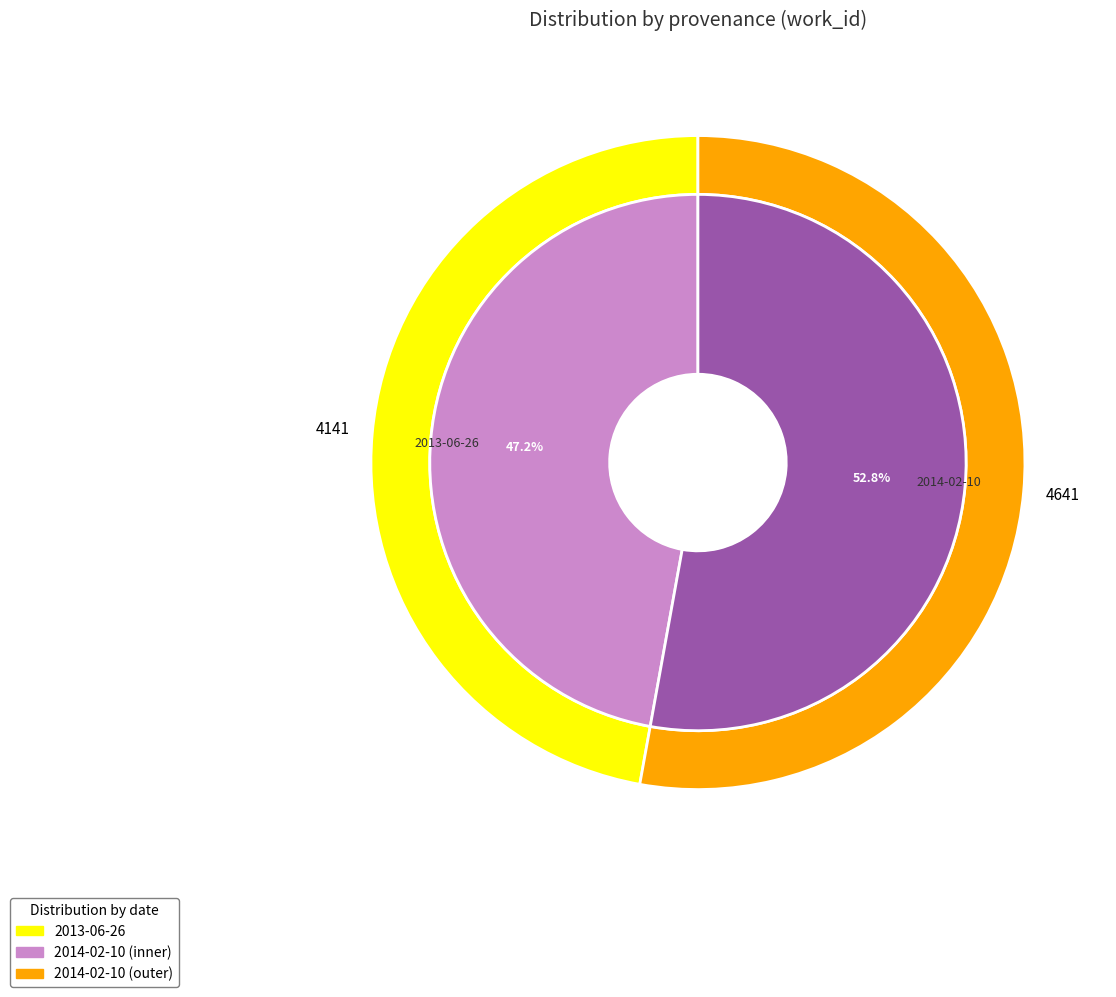

What is the smallest slice in the pie chart?

2013-06-26